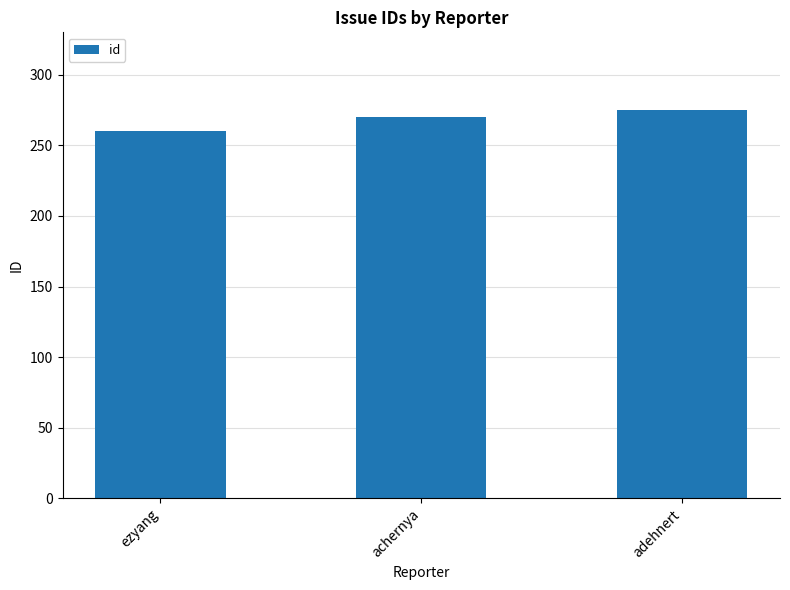

What is the change in value from ezyang to adehnert?

+15